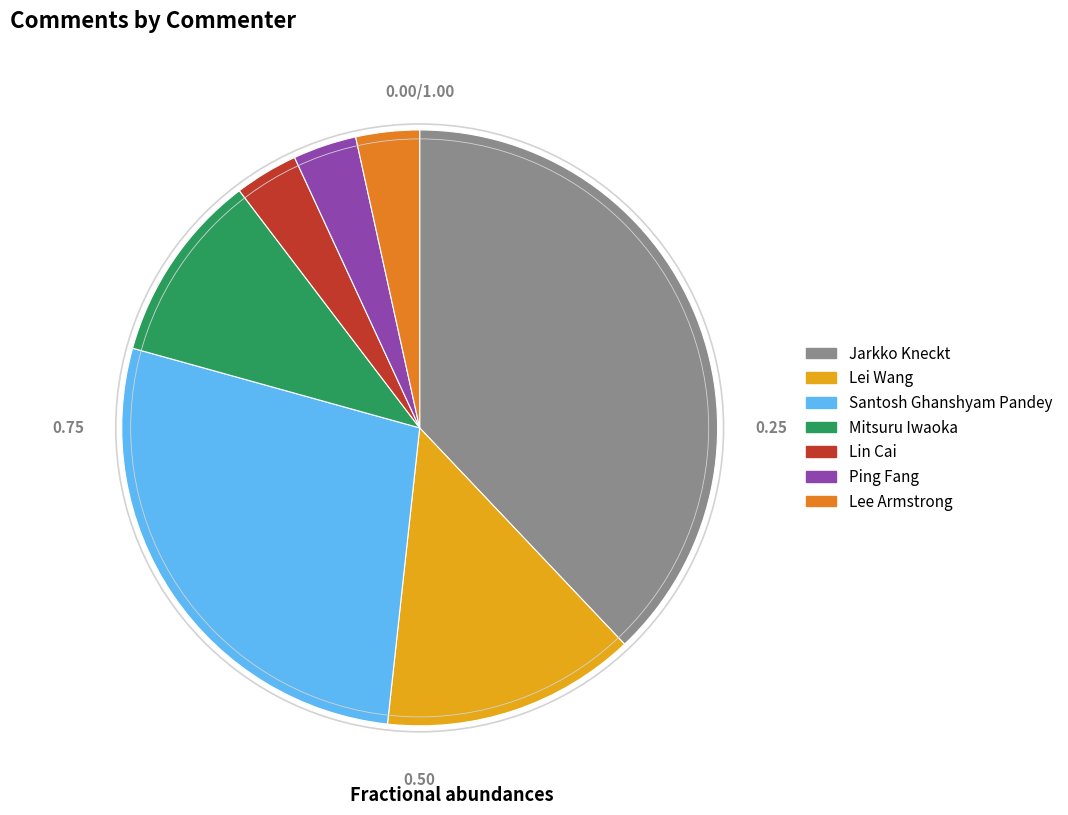

Approximately how many times larger is the value at Lei Wang compared to Mitsuru Iwaoka?

1.3